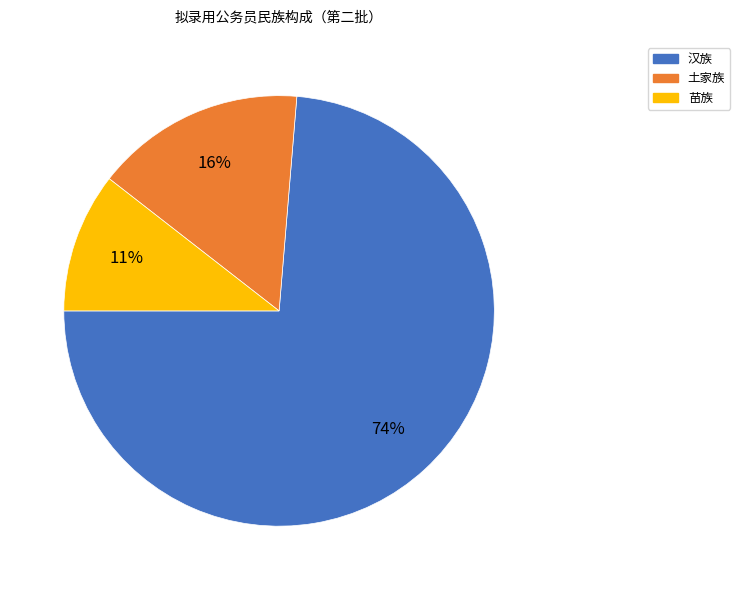

Approximately how many times larger is the value at 苗族 compared to 汉族?

0.1